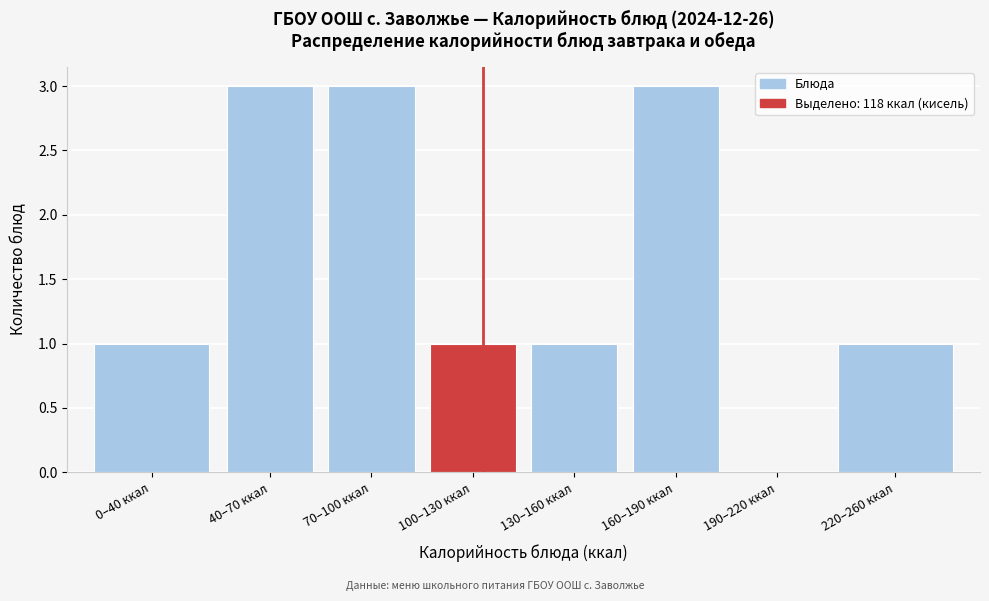

Reading left to right, list all the values displayed in this chart.

0–40 ккал=1	40–70 ккал=3	70–100 ккал=3	100–130 ккал=1	130–160 ккал=1	160–190 ккал=3	190–220 ккал=0	220–260 ккал=1